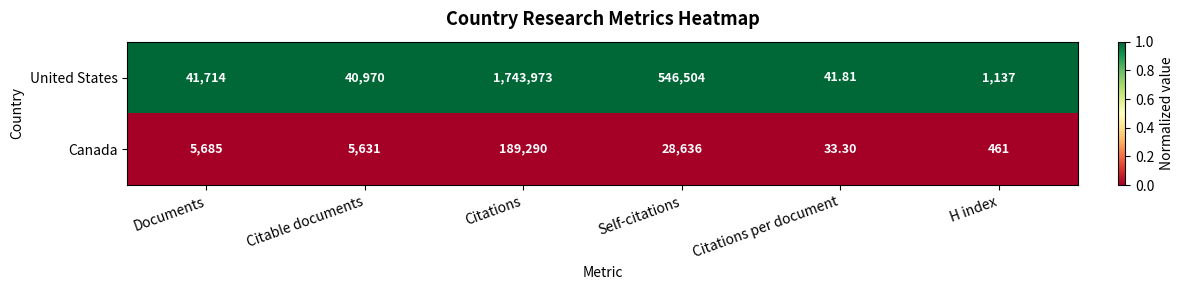

Rank the series at Self-citations from highest to lowest value.

United States, Canada